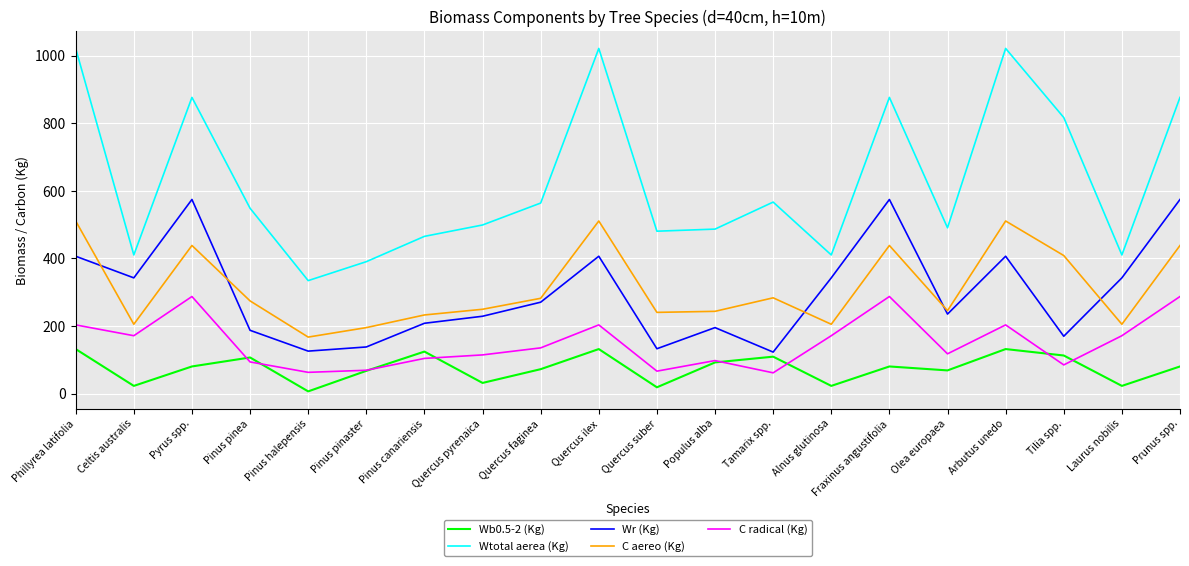

What is the total value across all series at Pinus canariensis?

1134.1